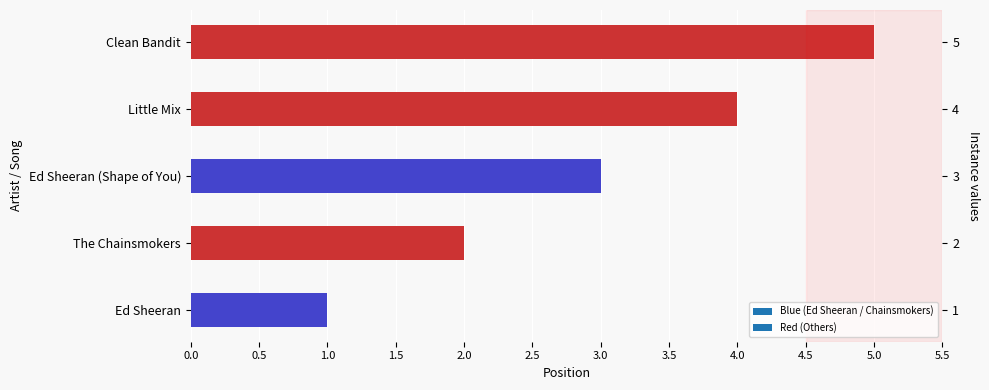

What is the label of the 4th bar from the left?

Little Mix